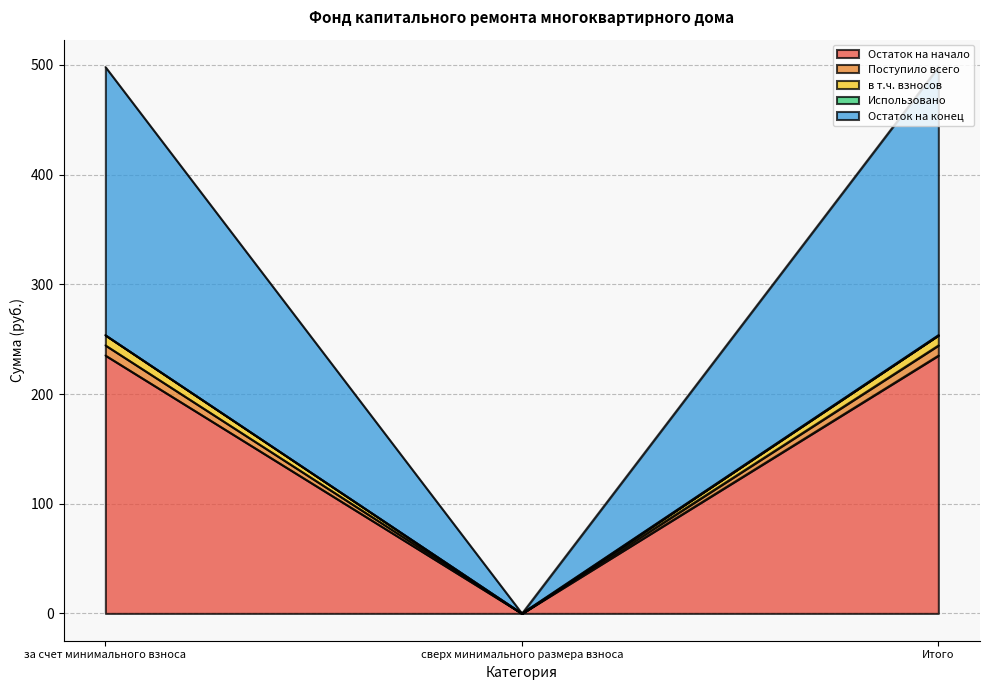

Does the chart display data point markers on the line(s)?

No